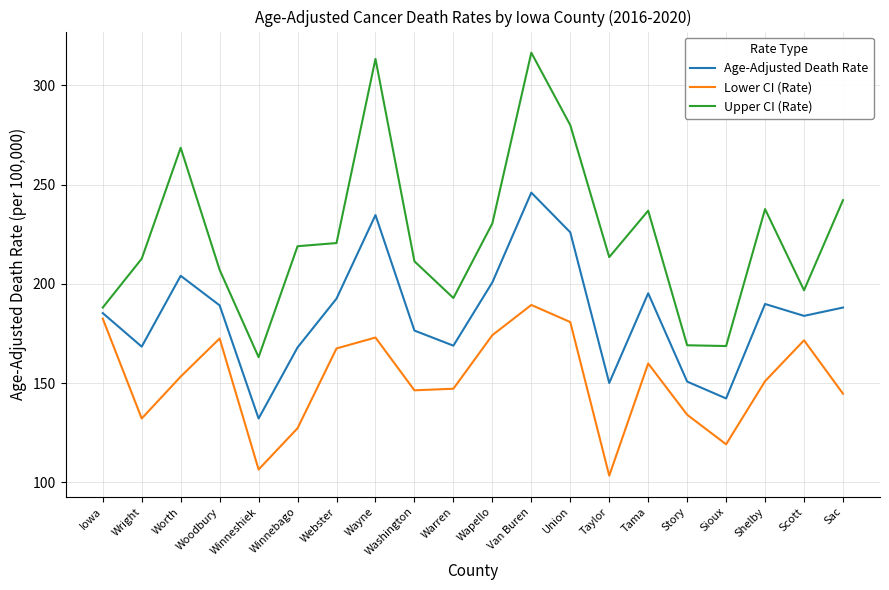

What value does the Upper CI (Rate) series have at Wapello?

230.5